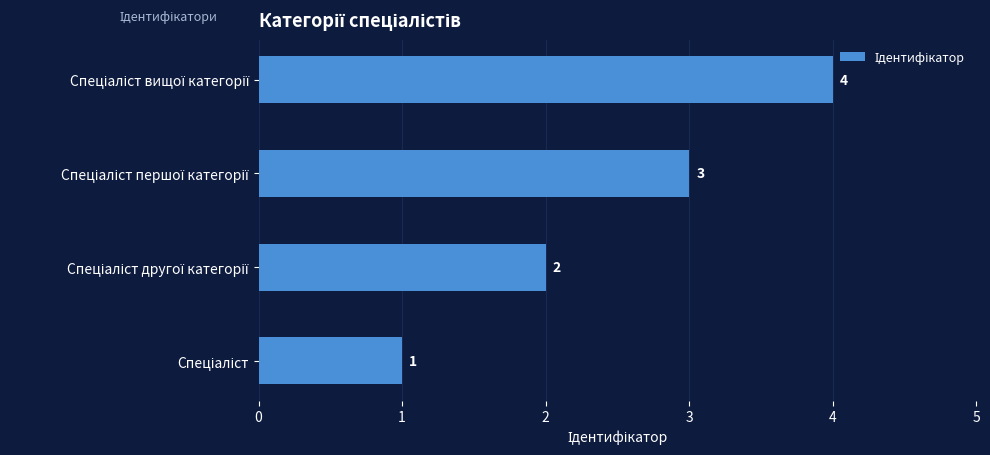

How many values are between 2 and 4?

3